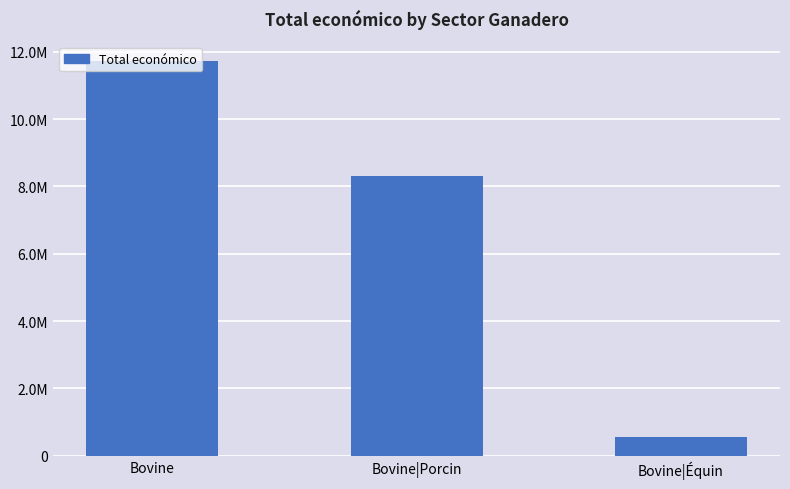

Reading right to left, list all the values displayed in this chart.

Bovine|Équin=543404	Bovine|Porcin=8295395	Bovine=11710054